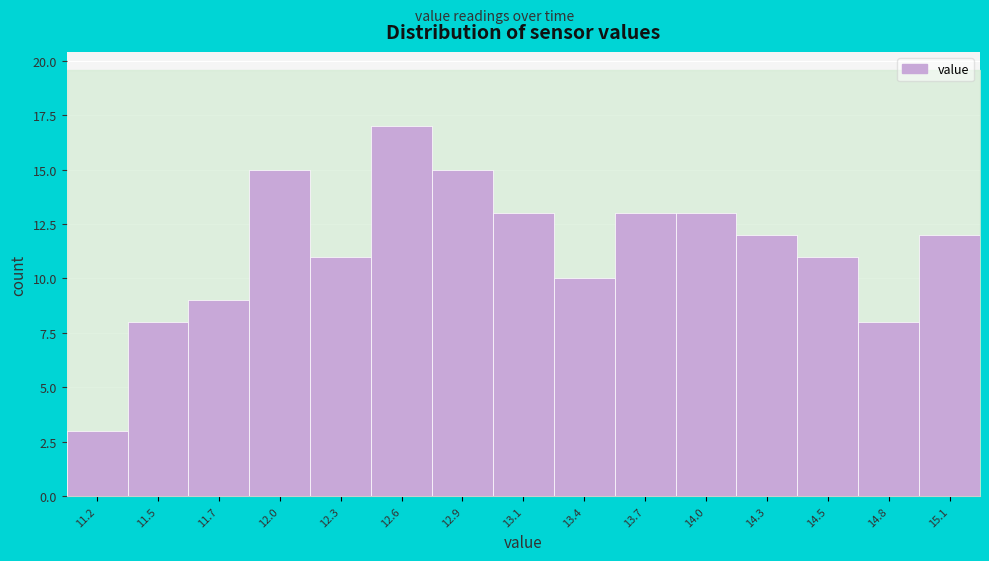

Reading right to left, extract all data points from this chart.

12	8	11	12	13	13	10	13	15	17	11	15	9	8	3